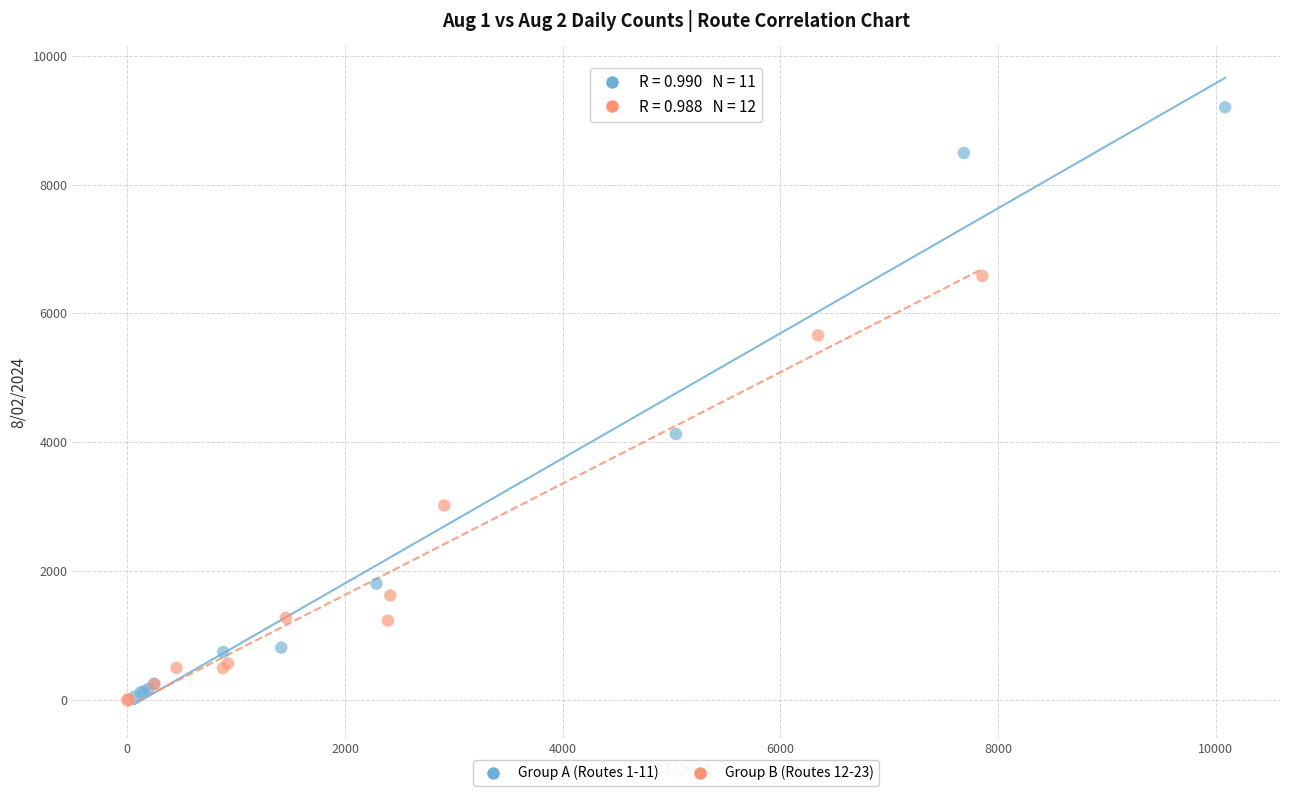

Which series reaches the maximum Y coordinate?

Group A (Routes 1-11)